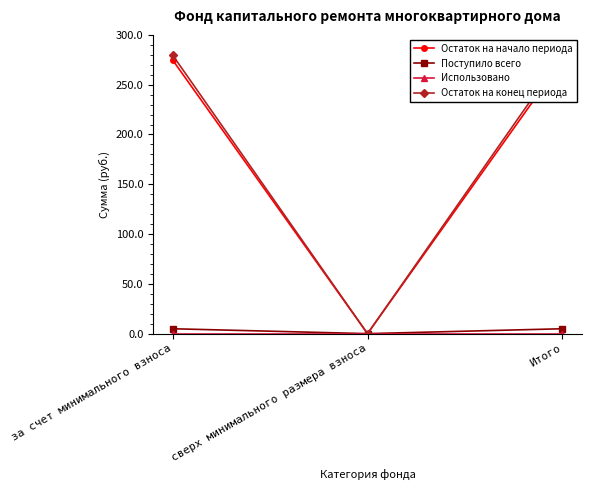

What is the highest value of the Остаток на конец периода series?

279.4